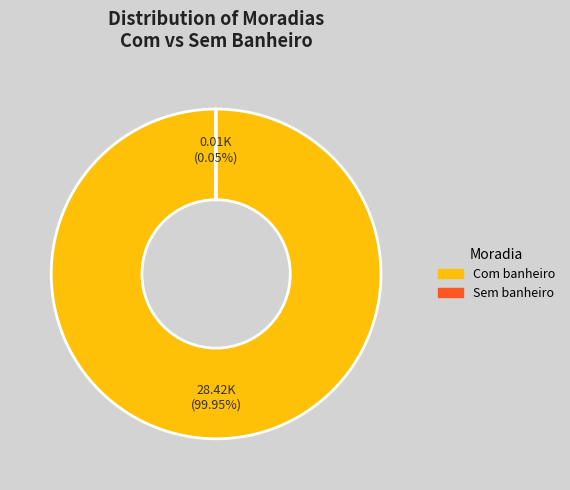

What is the majority slice?

Com banheiro